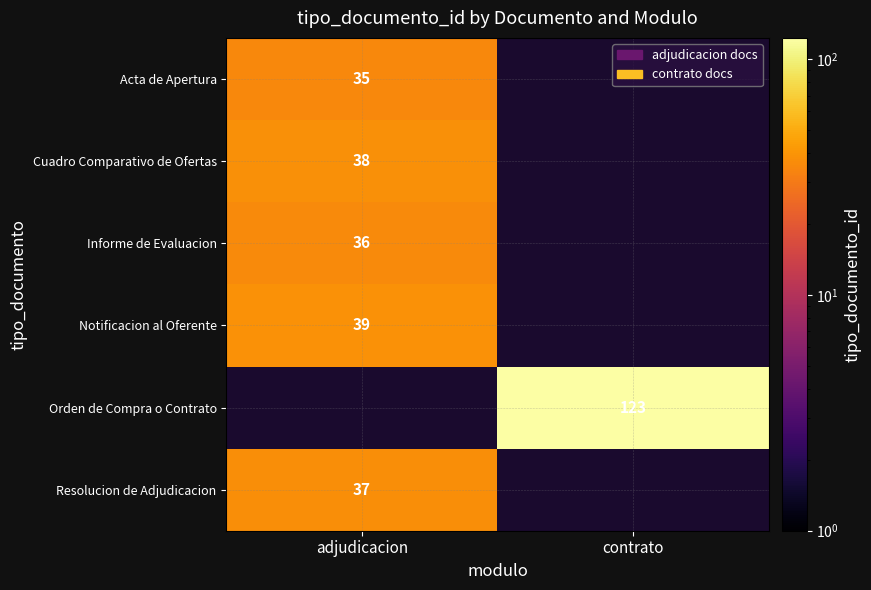

Is the value of Informe de Evaluacion at adjudicacion greater than the value of Cuadro Comparativo de Ofertas at adjudicacion?

No